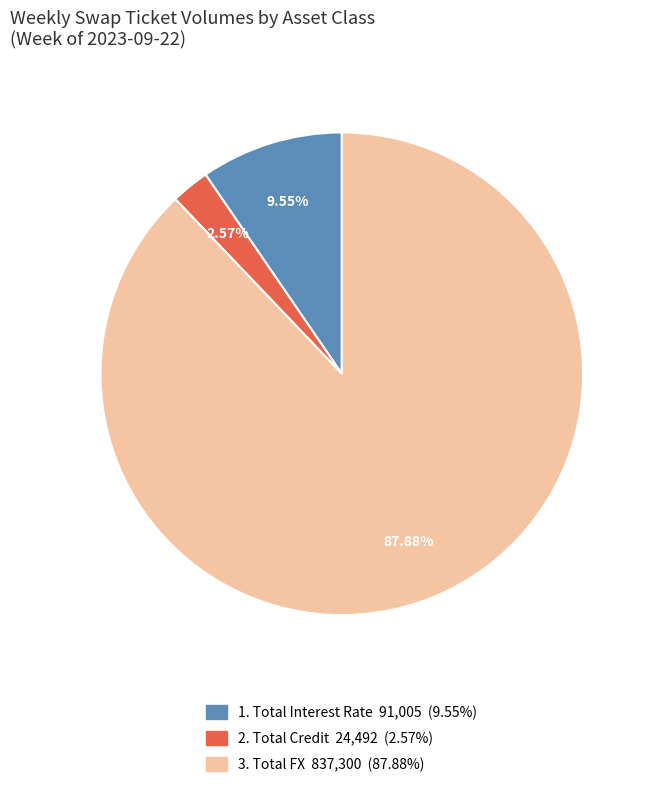

Is there a majority slice in this chart?

Yes